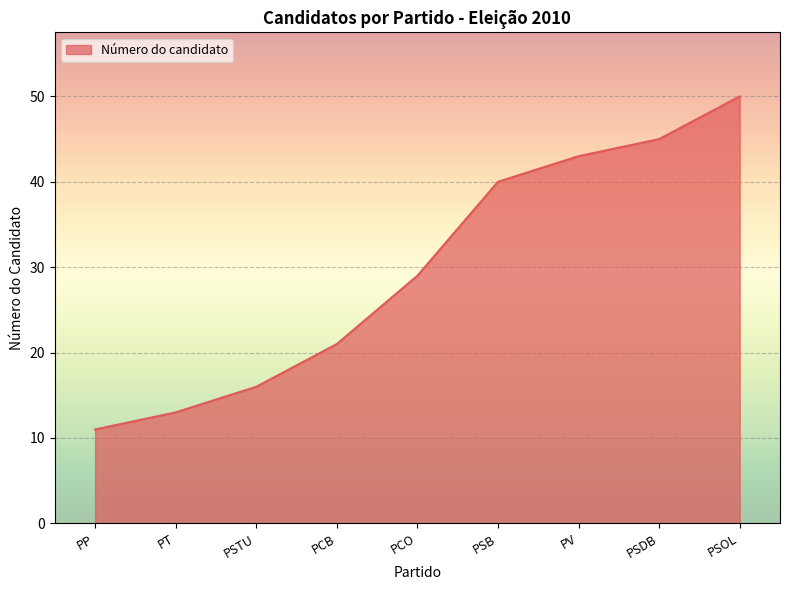

Which category has the lowest value across all series?

PP